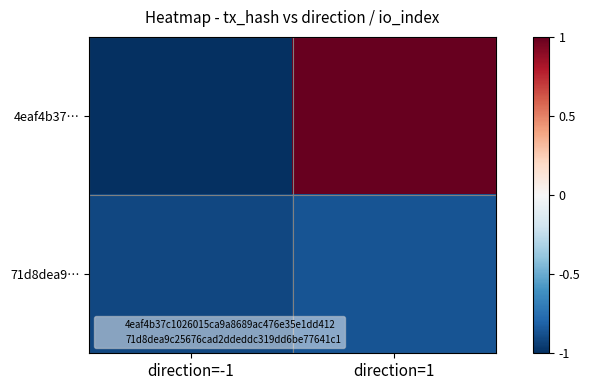

Between direction=-1 and direction=1, which series saw the biggest shift?

4eaf4b37…